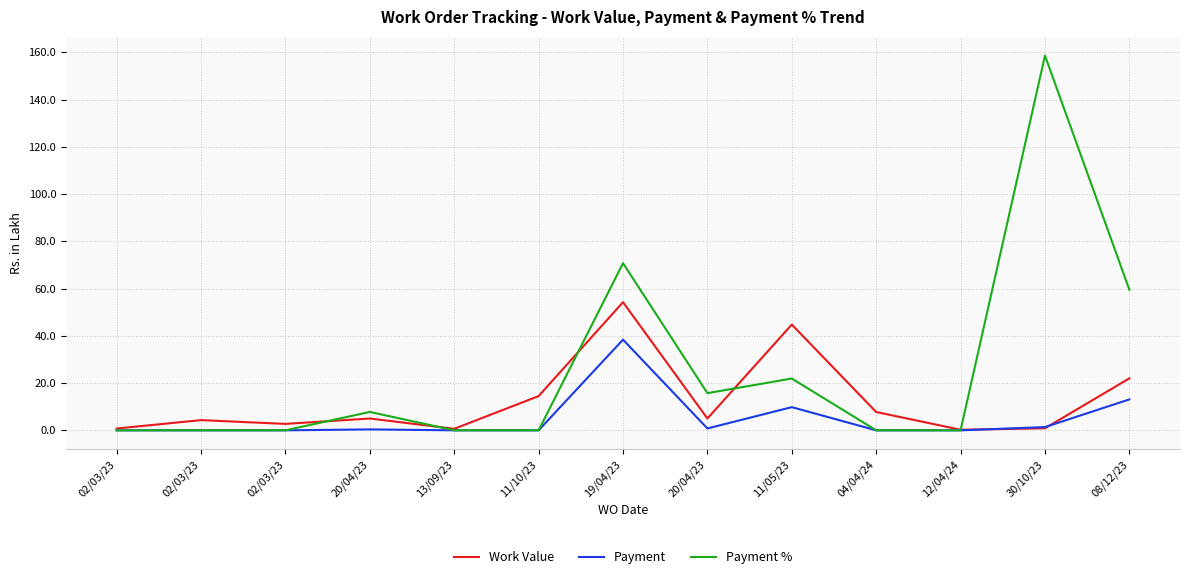

What is the total value across all series at 04/04/24?

7.8